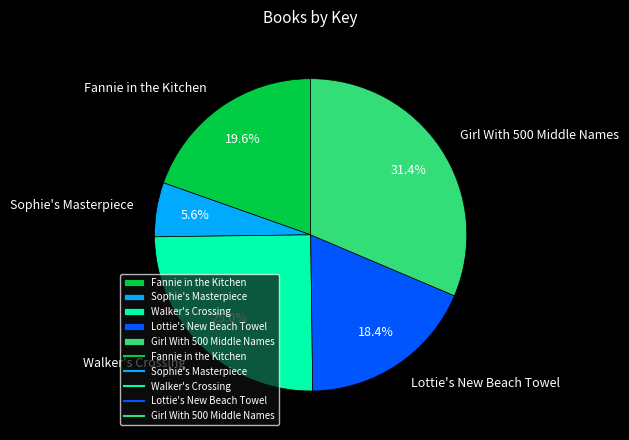

To the nearest percent, what percentage of the pie is Walker's Crossing?

25%